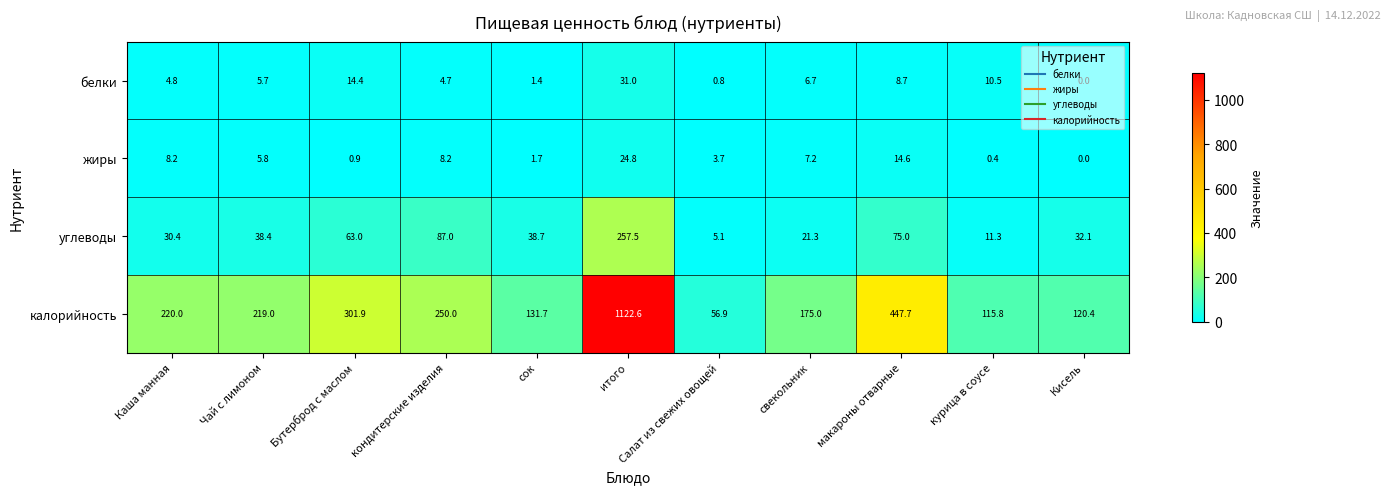

Where is калорийность nearest to the value 589?

макароны отварные